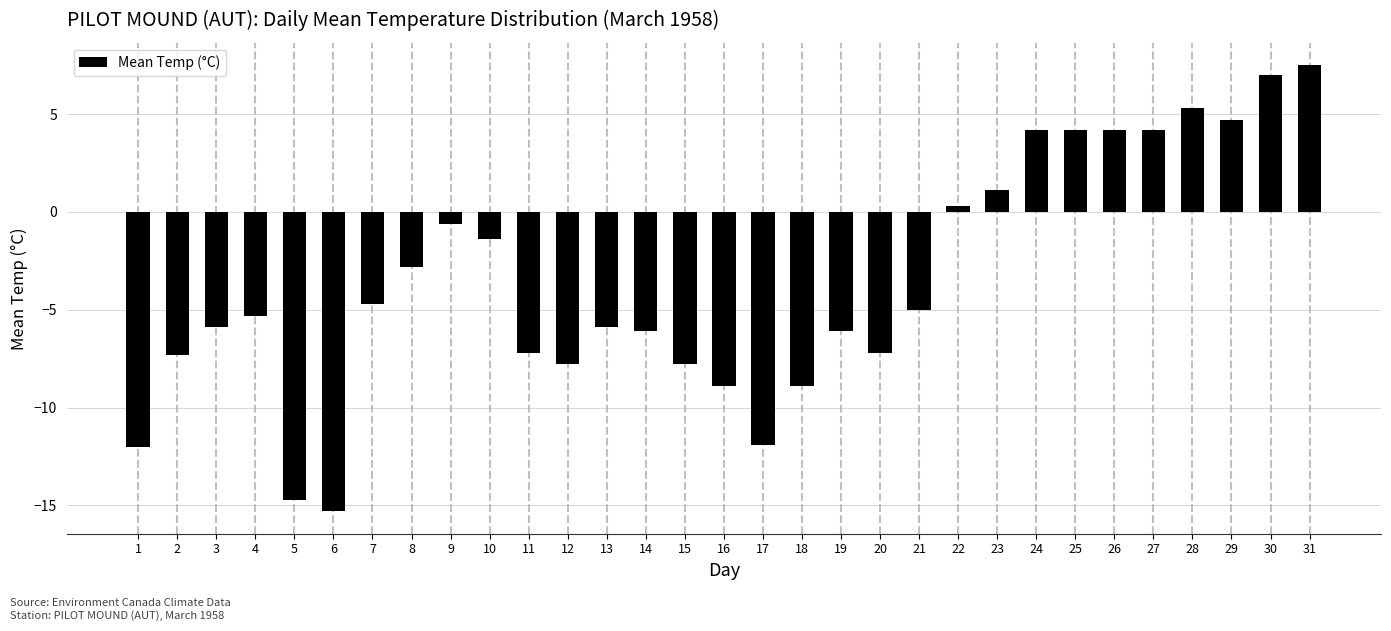

What is the value of the 16th bar from the left?

-8.9